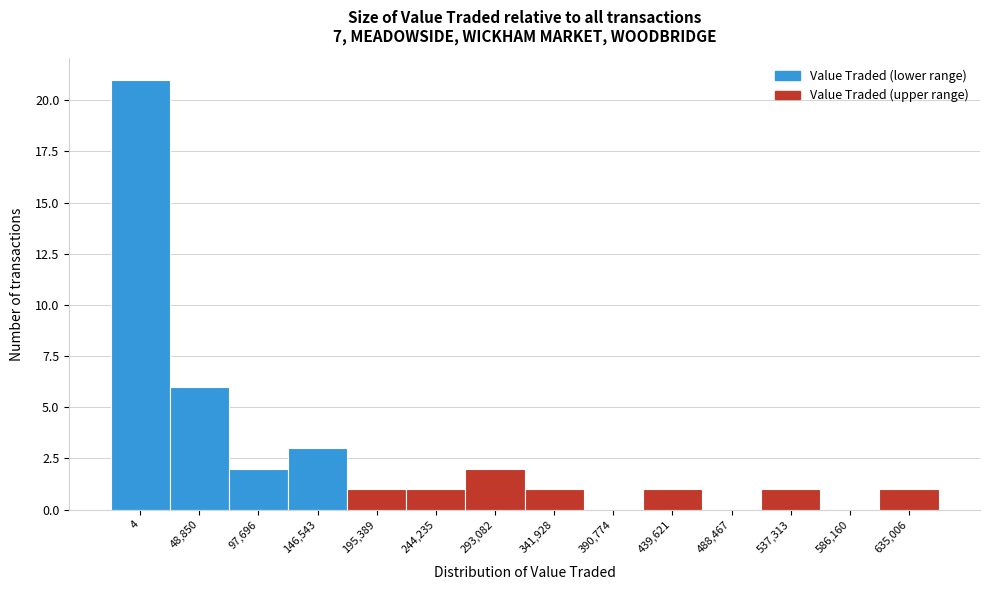

Reading left to right, transcribe all the data shown in this chart.

4=21	48,850=6	97,696=2	146,543=3	195,389=1	244,235=1	293,082=2	341,928=1	390,774=0	439,621=1	488,467=0	537,313=1	586,160=0	635,006=1